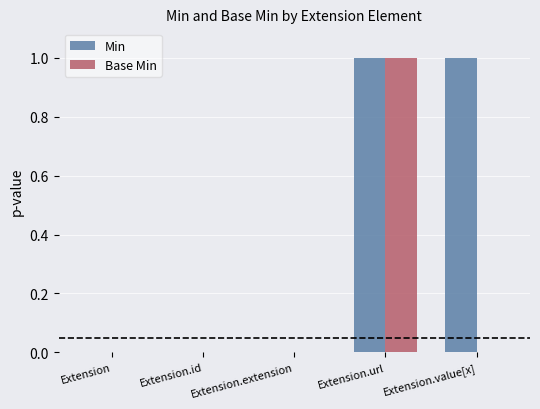

The Base Min series shows 1 at Extension.extension. True or false?

False